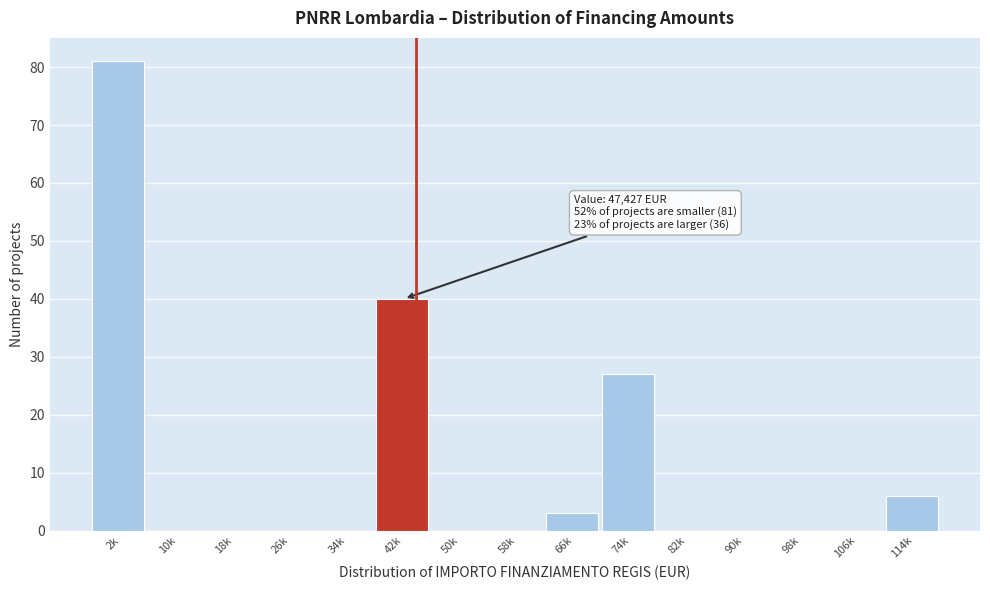

Reading right to left, what are all the values shown in this chart?

114k=6	106k=0	98k=0	90k=0	82k=0	74k=27	66k=3	58k=0	50k=0	42k=40	34k=0	26k=0	18k=0	10k=0	2k=81